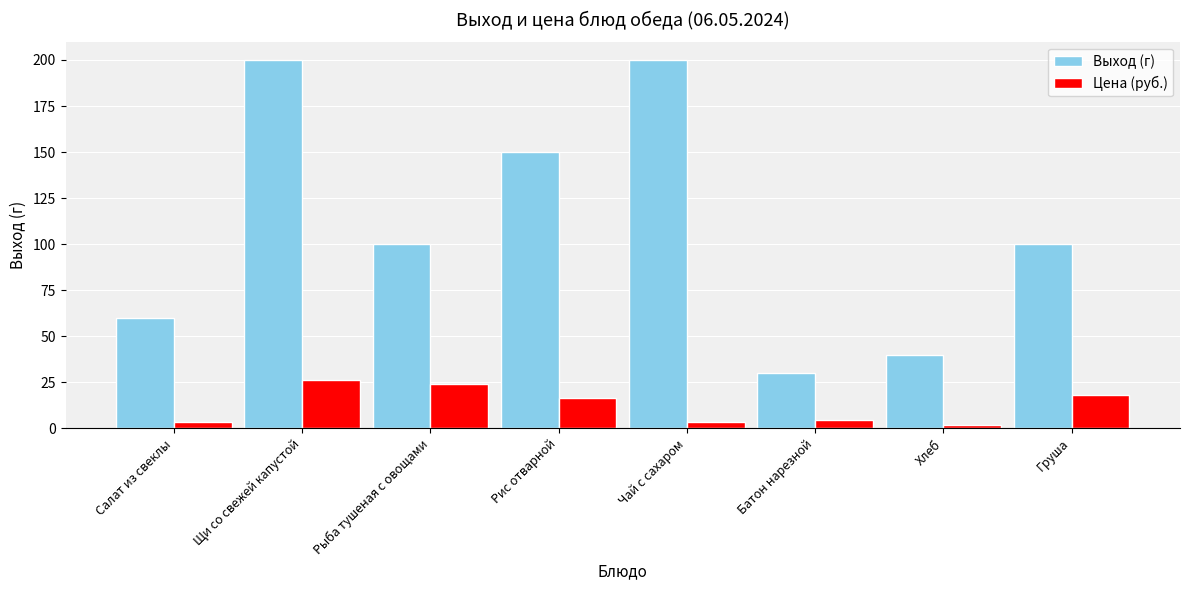

What is the minimum value for Выход (г)?

30.0